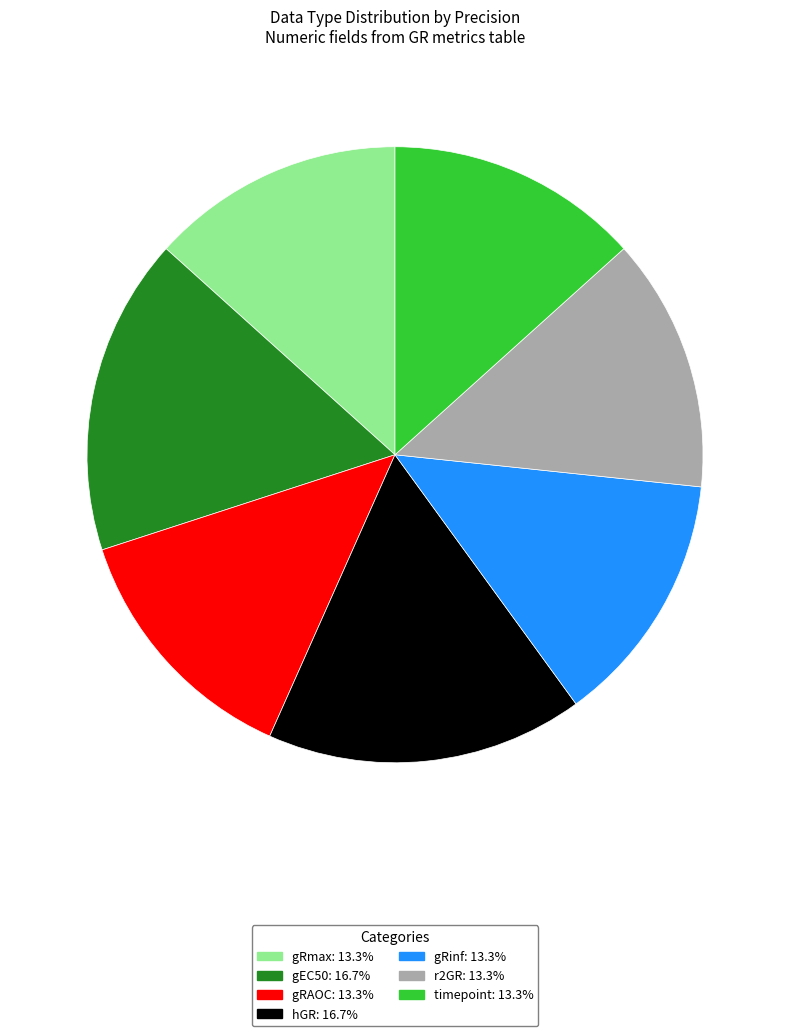

Which has a higher value, hGR or gRmax?

hGR